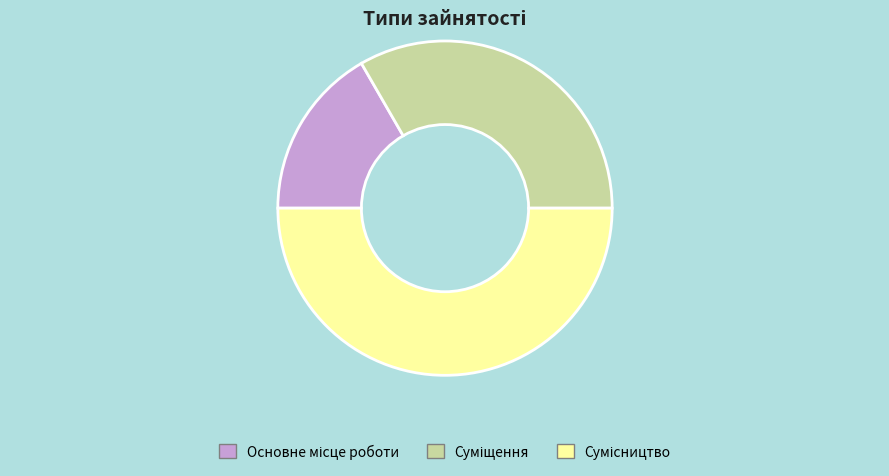

How many slices are in this pie chart?

3